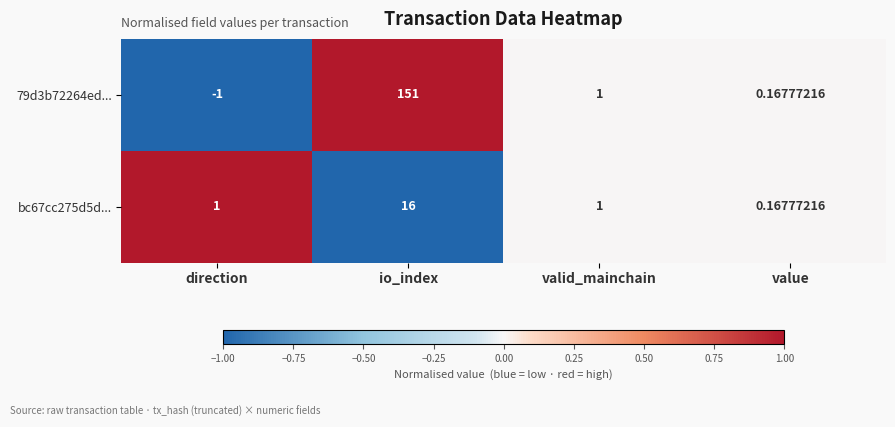

At which category does the chart reach its minimum across all series?

direction